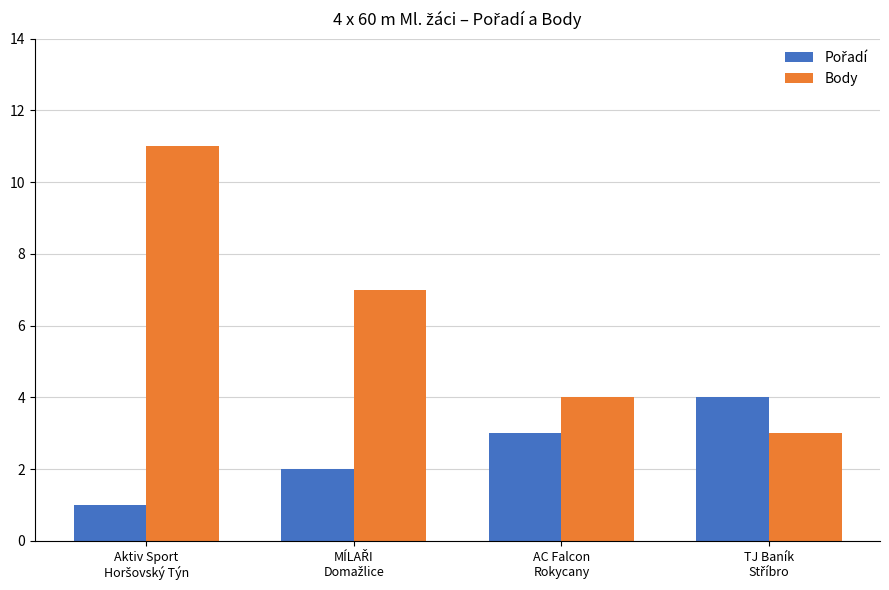

Which series has the widest spread of values?

Body